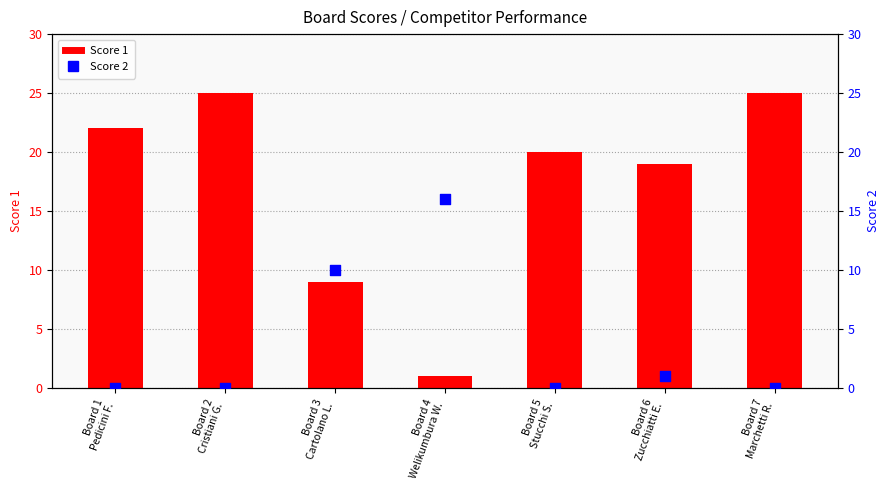

Which series has the largest total across all categories?

Score 1